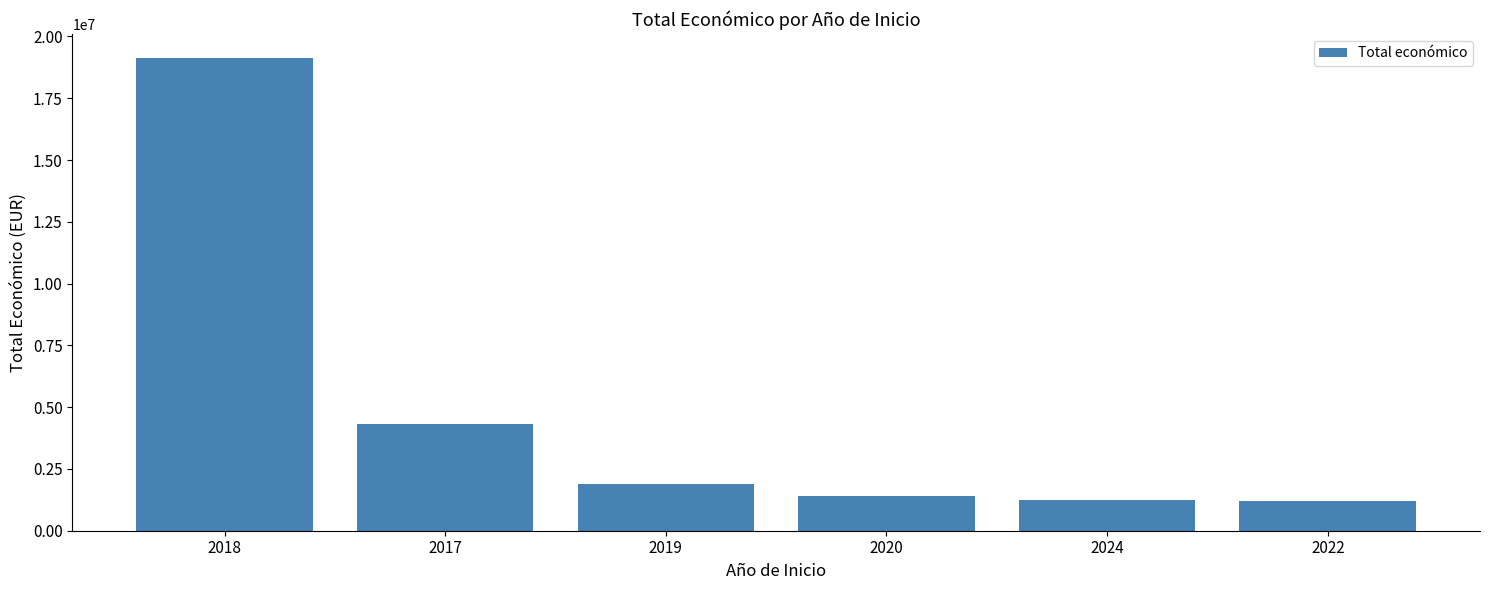

How many data points are less than 1884309?

3